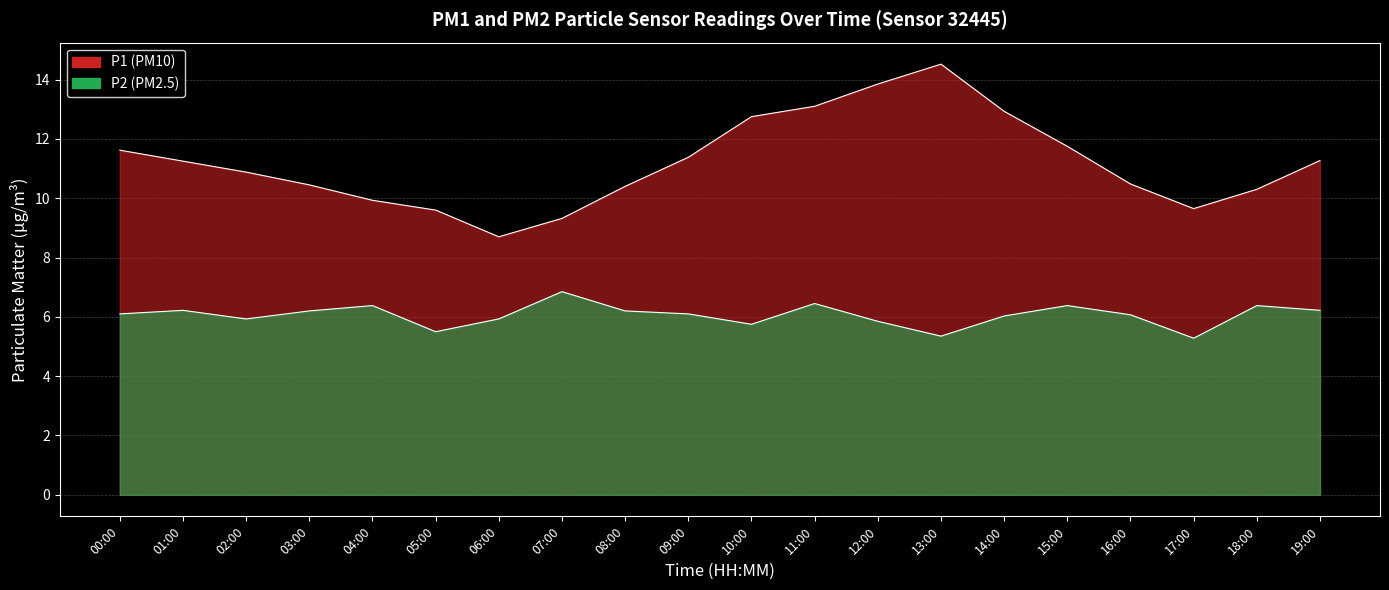

What are all the series names shown in the legend?

P1, P2